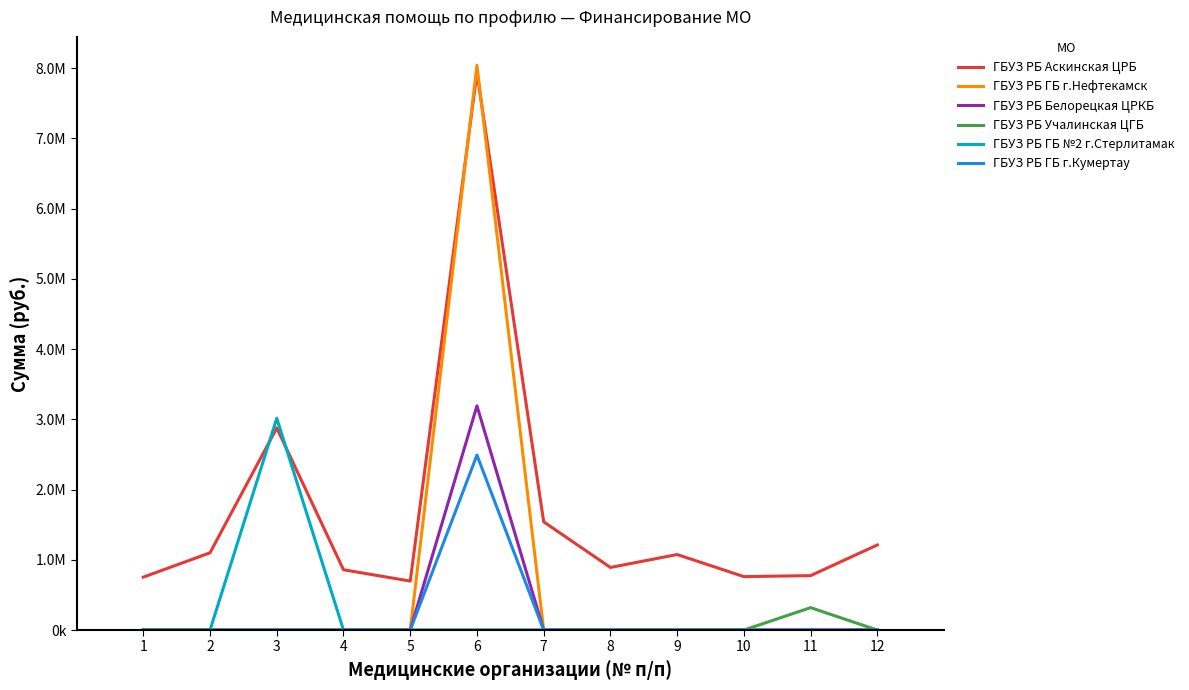

List the series in order of their peak value, lowest first.

ГБУЗ РБ Учалинская ЦГБ, ГБУЗ РБ ГБ г.Кумертау, ГБУЗ РБ ГБ №2 г.Стерлитамак, ГБУЗ РБ Белорецкая ЦРКБ, ГБУЗ РБ Аскинская ЦРБ, ГБУЗ РБ ГБ г.Нефтекамск